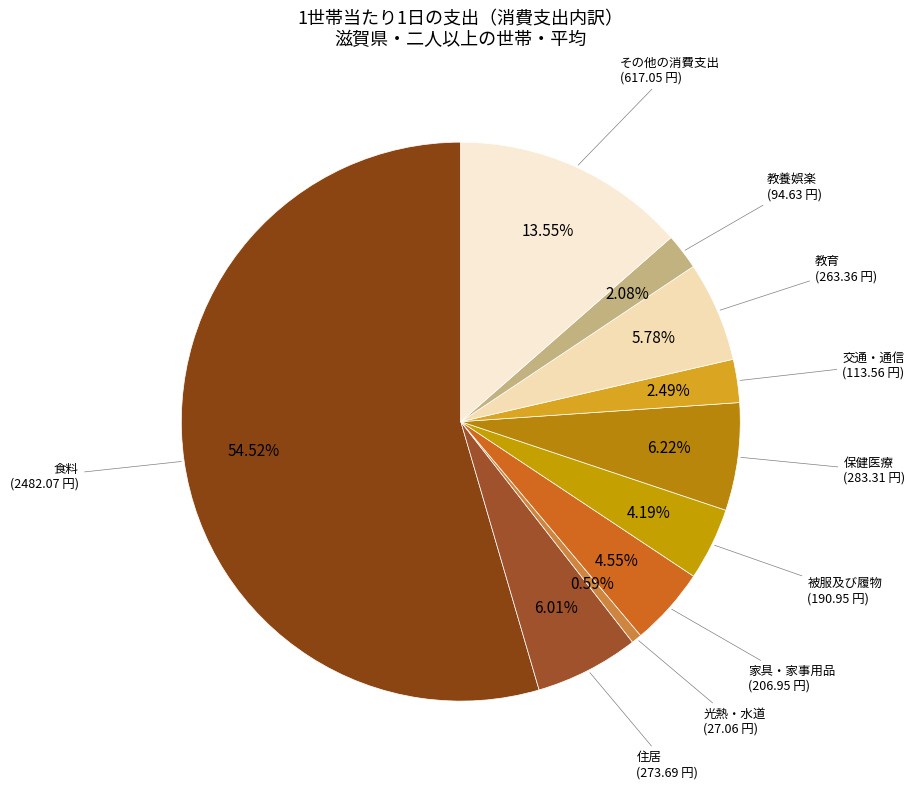

Which slice represents more than half of the pie?

食料